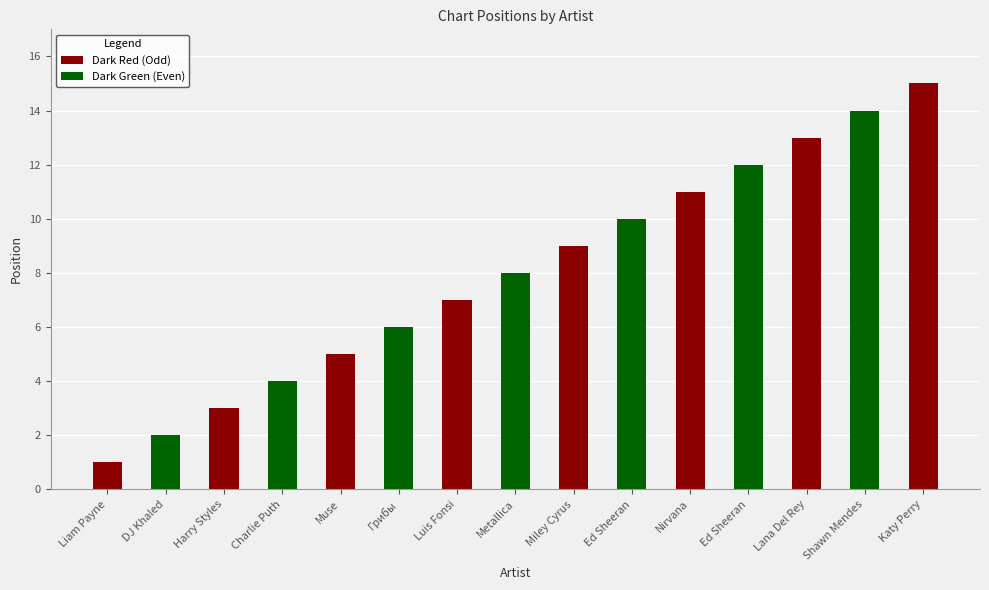

Approximately how many times larger is the value at Lana Del Rey compared to Грибы?

2.2